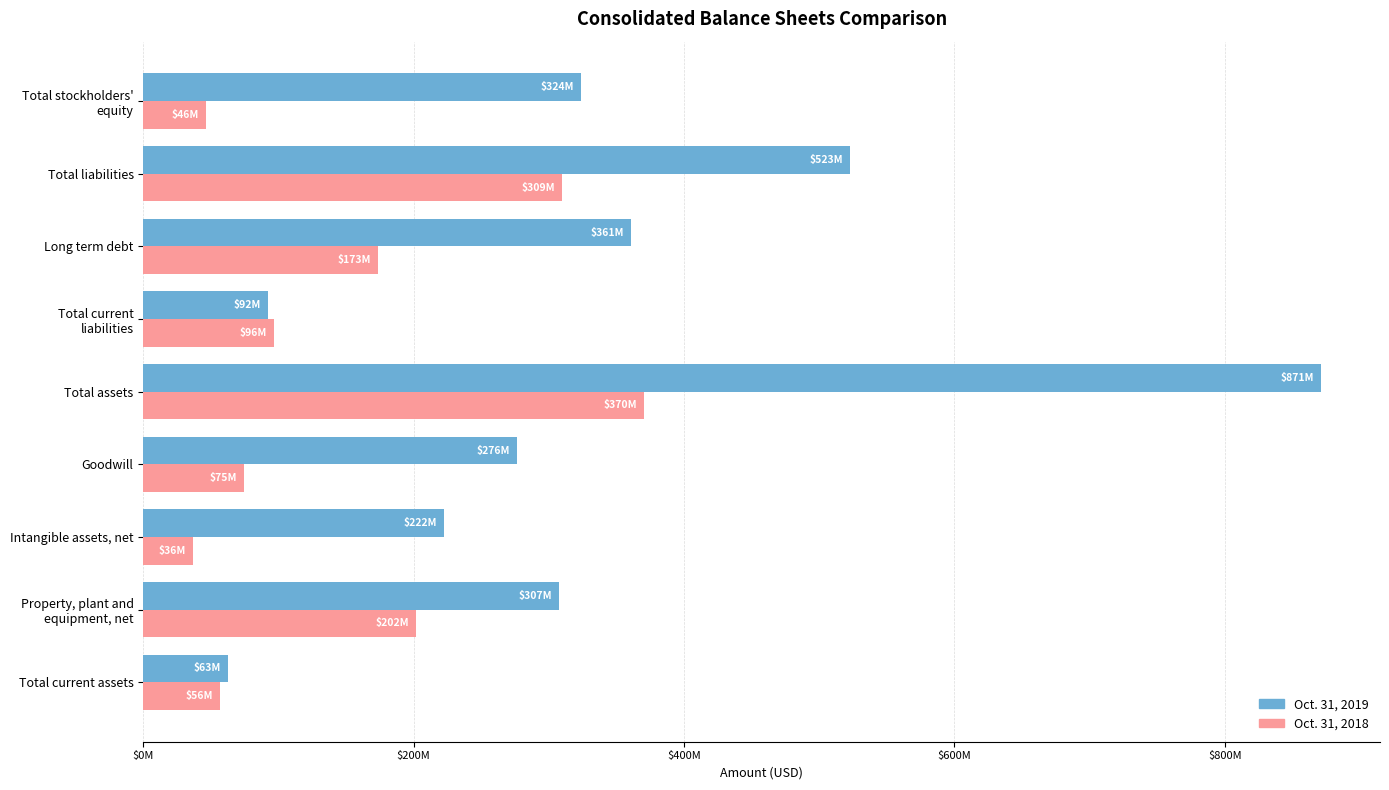

How many groups of bars are there?

9